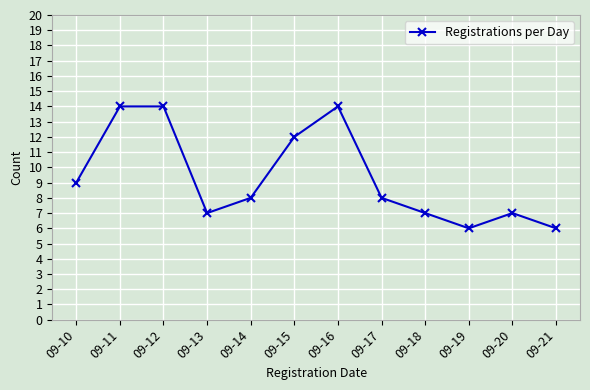

Reading left to right, extract all data points from this chart.

09-10=9	09-11=14	09-12=14	09-13=7	09-14=8	09-15=12	09-16=14	09-17=8	09-18=7	09-19=6	09-20=7	09-21=6